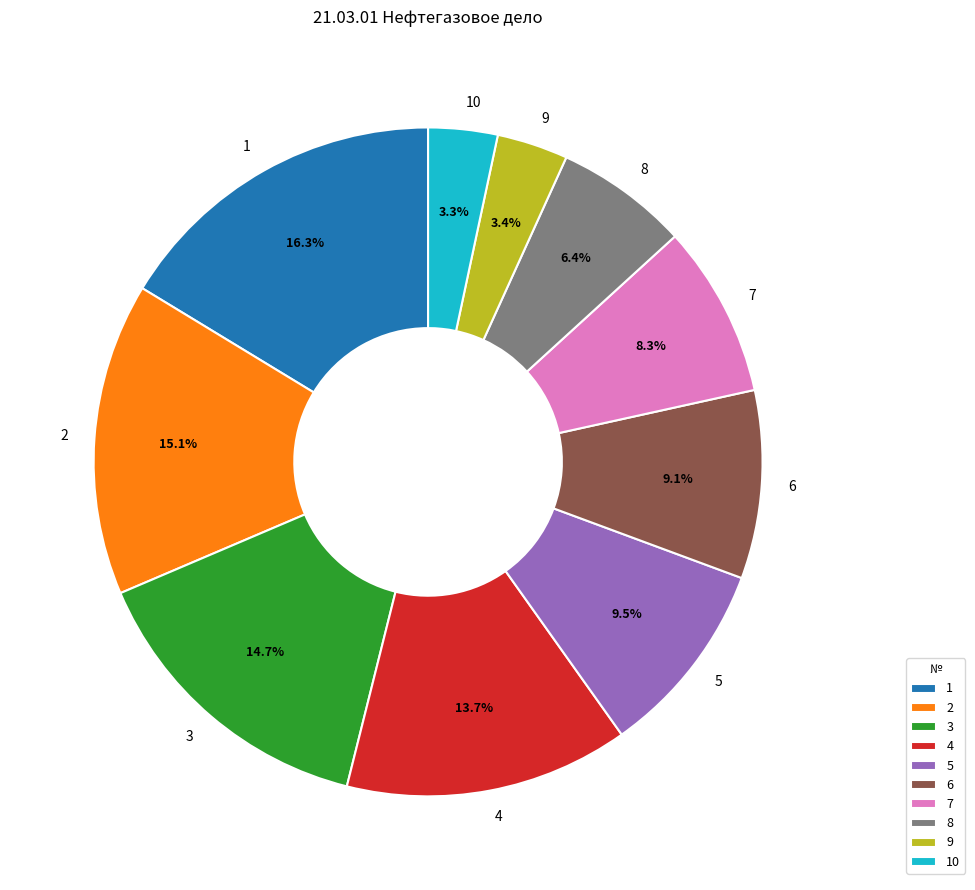

Is 4 the majority of the pie?

No